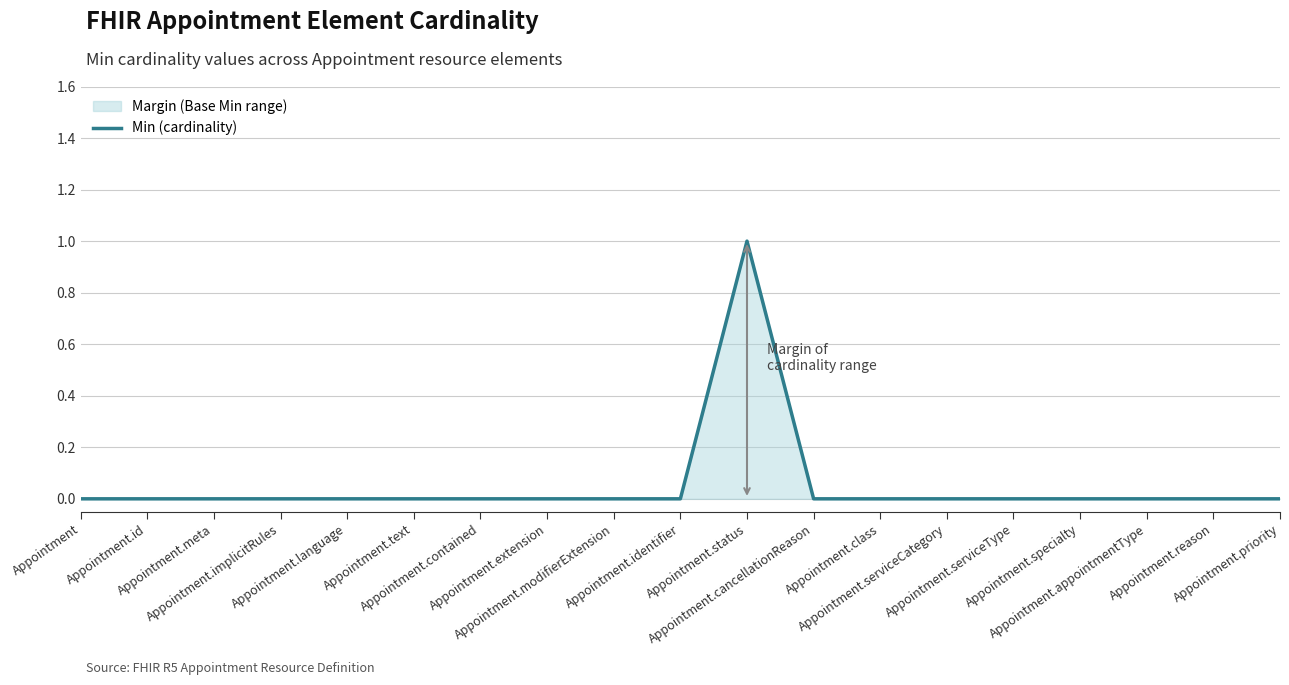

How many series are shown in this chart?

1